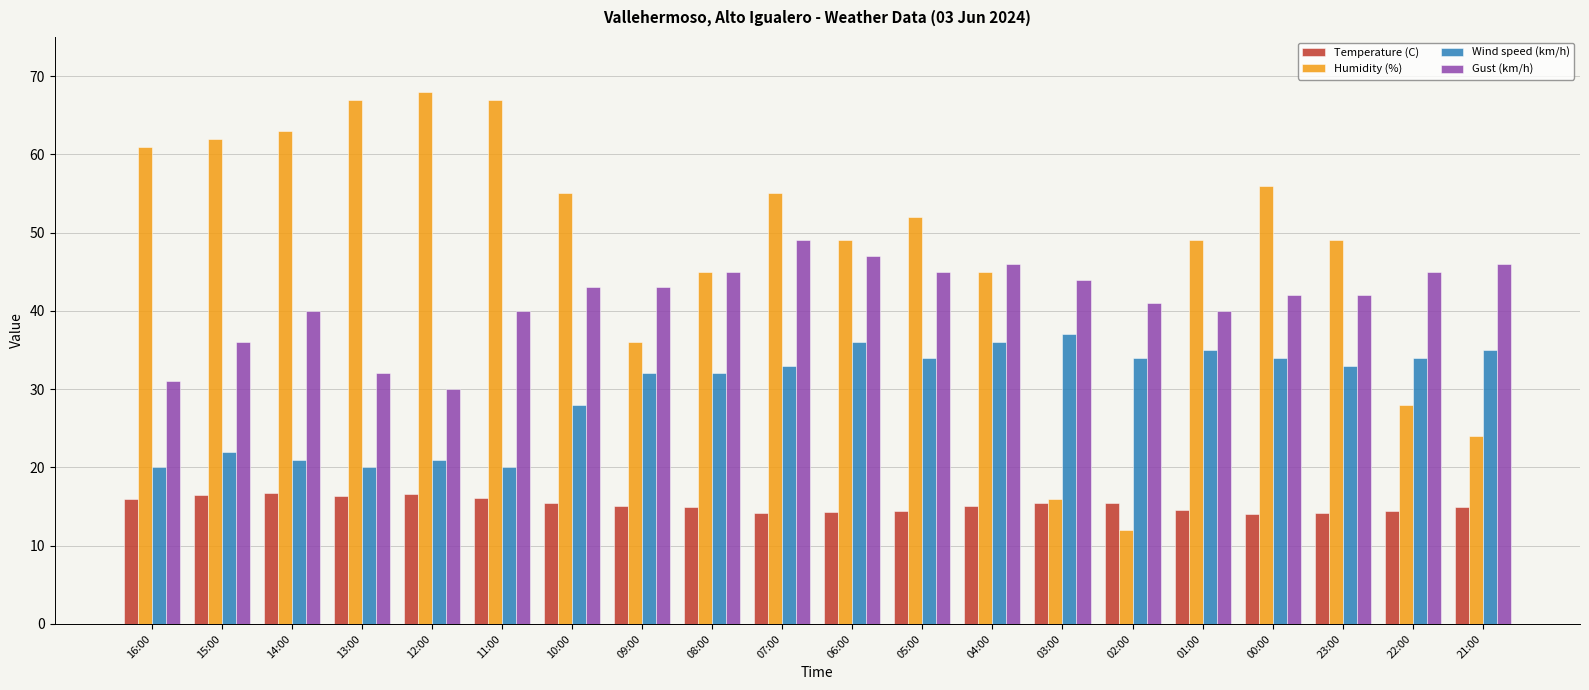

Between 14:00 and 00:00, which series saw the biggest shift?

Wind speed (km/h)